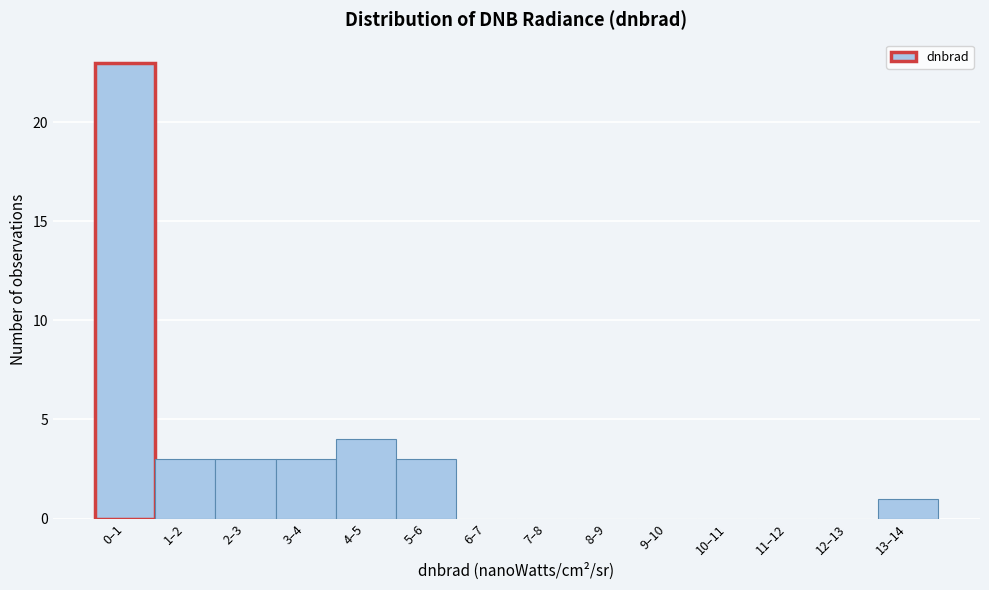

Reading left to right, extract all data points from this chart.

0–1=23	1–2=3	2–3=3	3–4=3	4–5=4	5–6=3	6–7=0	7–8=0	8–9=0	9–10=0	10–11=0	11–12=0	12–13=0	13–14=1